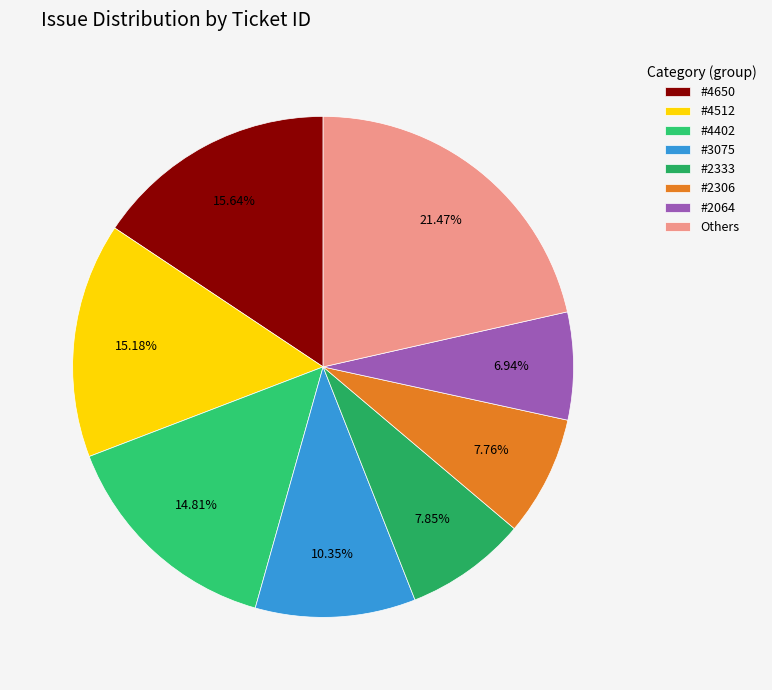

What is the largest slice in the pie chart?

Others